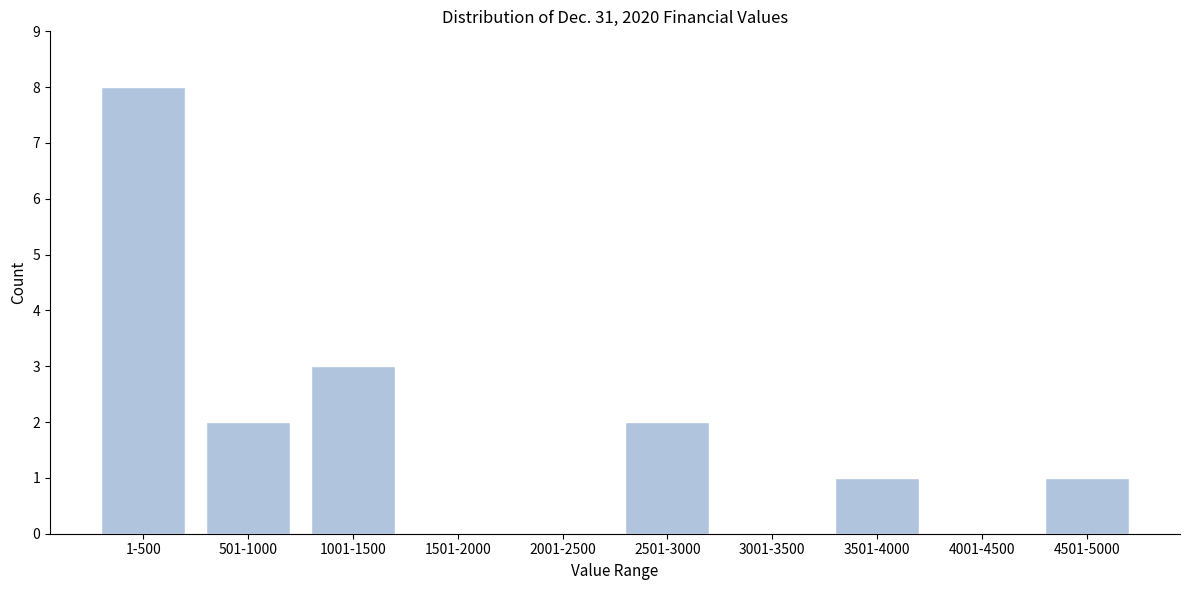

Reading right to left, what are all the values shown in this chart?

4501-5000=1	4001-4500=0	3501-4000=1	3001-3500=0	2501-3000=2	2001-2500=0	1501-2000=0	1001-1500=3	501-1000=2	1-500=8